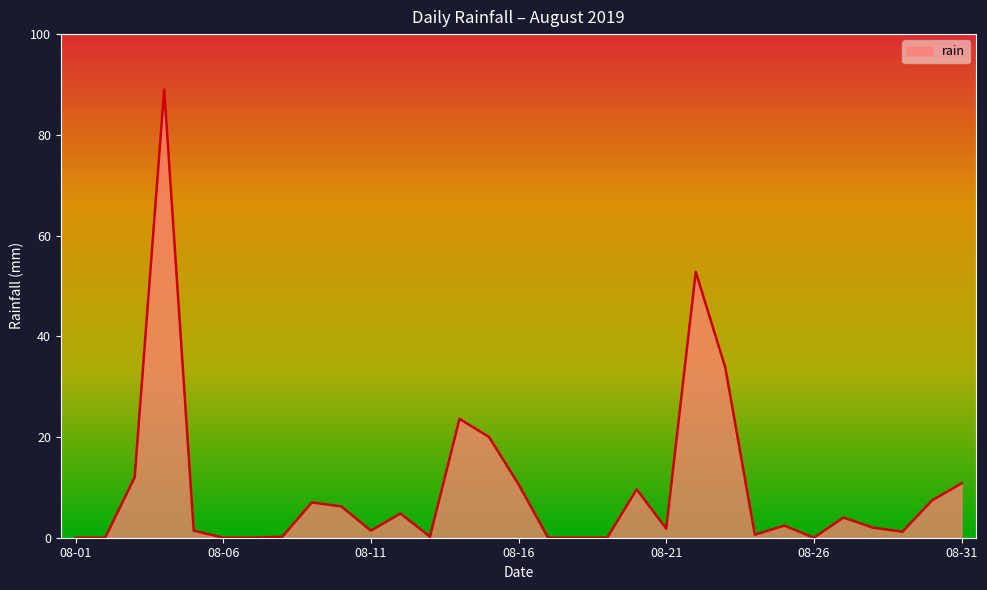

What is the maximum value shown in the chart?

89.0